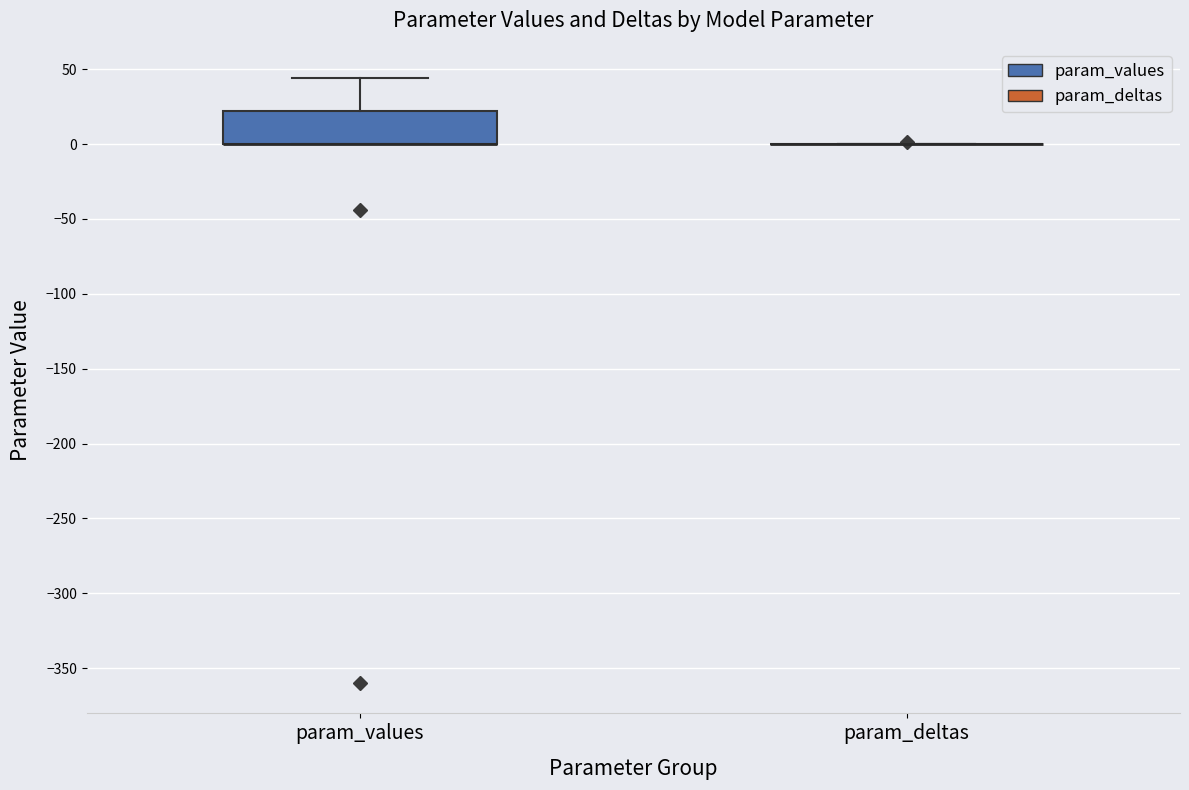

Which box is the tallest, from its lower edge to its upper edge?

param_values